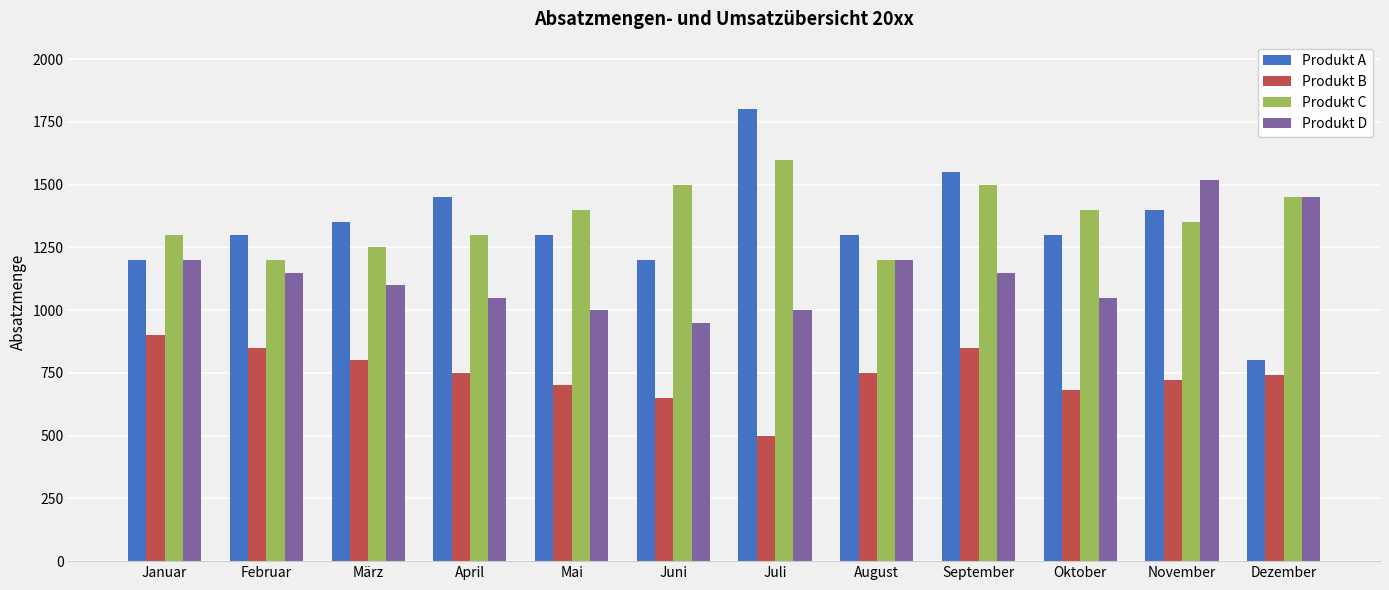

What is the label of the 10th bar from the left?

Oktober